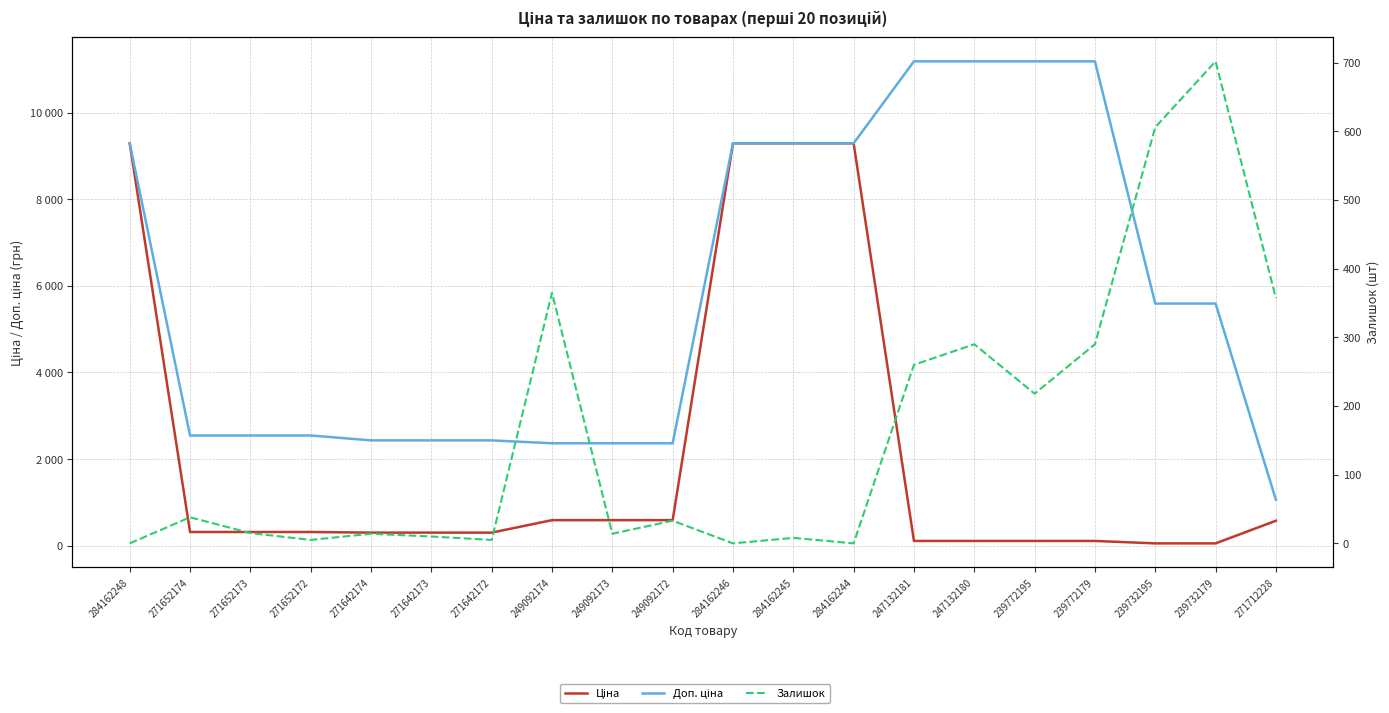

List the series in order of their peak value, highest first.

Доп. ціна, Ціна, Залишок